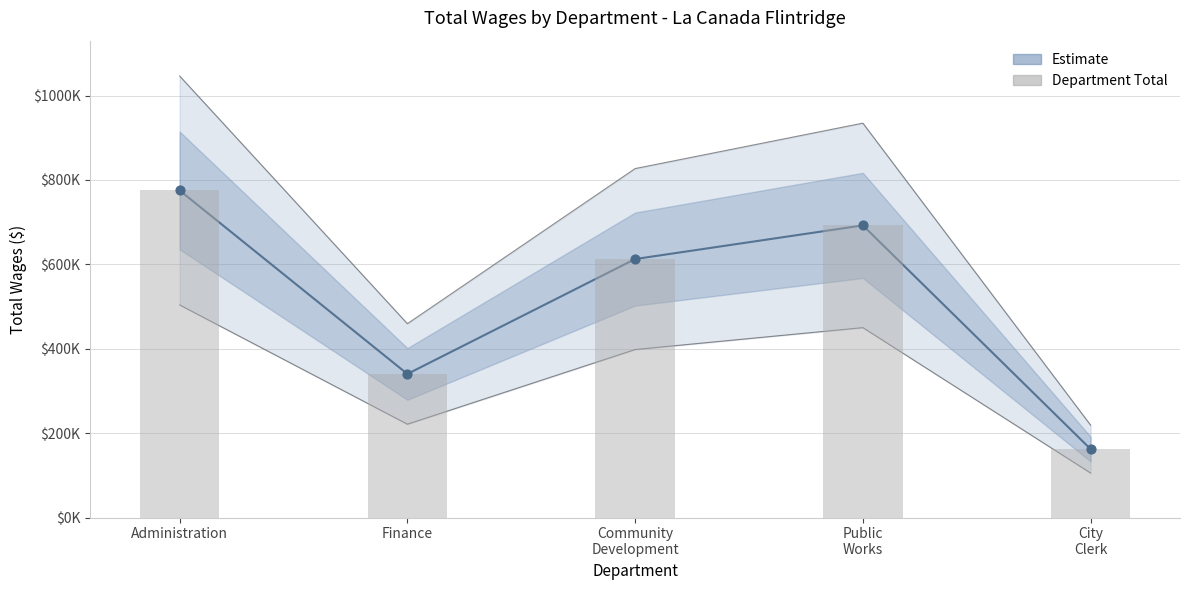

Approximately how many times larger is the value at Finance compared to Community
Development?

0.6